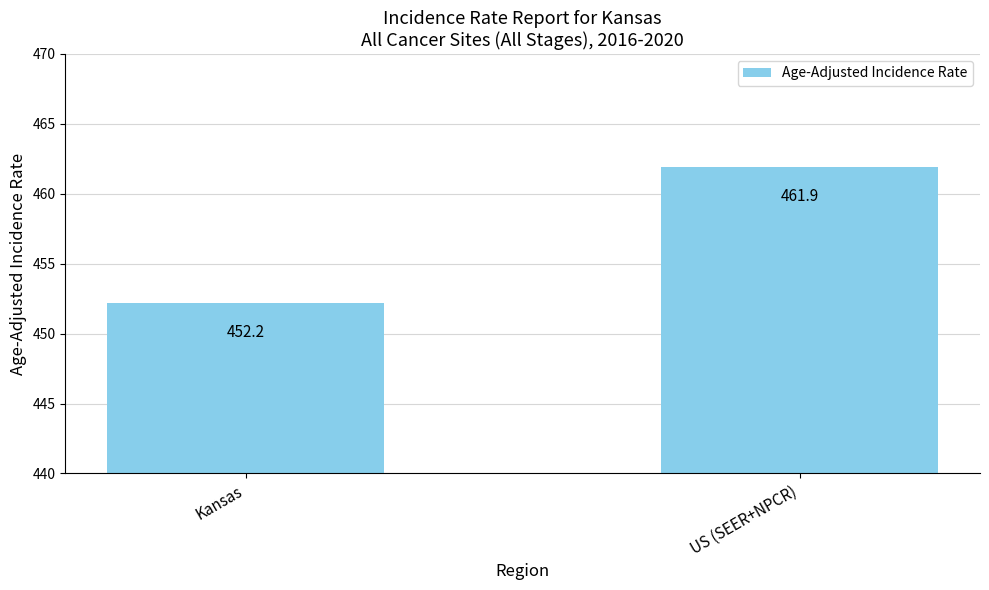

List the labels in order of value, smallest first.

Kansas, US (SEER+NPCR)